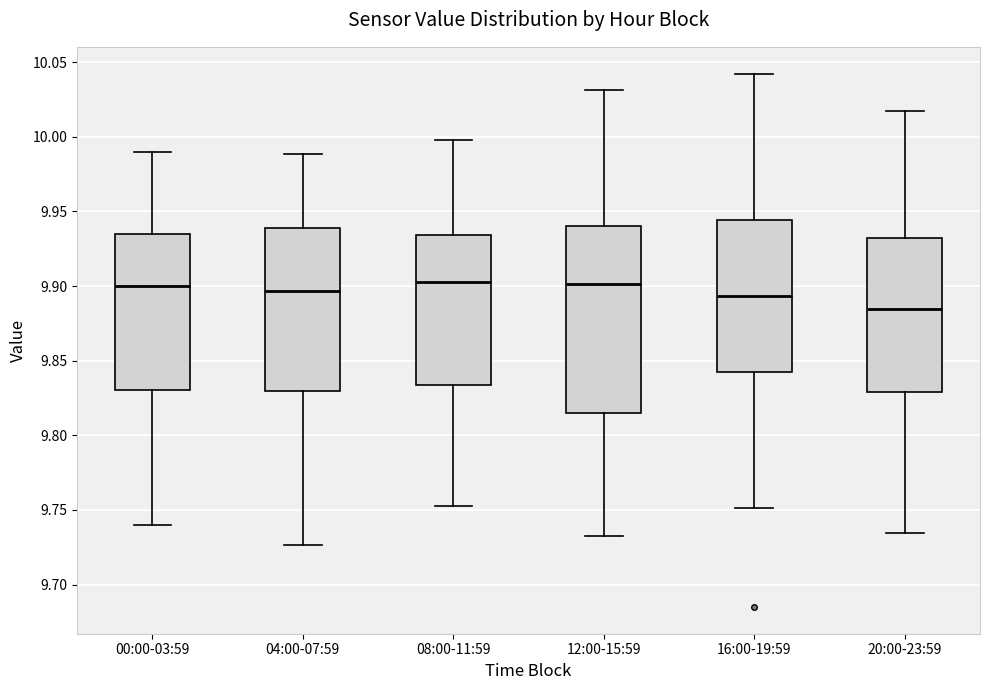

Reading left to right, read every box against the y-axis: the position of its median line, the range the box covers, and the ends of its whiskers. The values are not printed on the chart, so give them approximately, as read against the axis.

00:00-03:59: median 9.900, box 9.830 to 9.935, whiskers 9.740 to 9.990
04:00-07:59: median 9.895, box 9.830 to 9.940, whiskers 9.725 to 9.990
08:00-11:59: median 9.905, box 9.835 to 9.935, whiskers 9.755 to 10.000
12:00-15:59: median 9.900, box 9.815 to 9.940, whiskers 9.735 to 10.030
16:00-19:59: median 9.895, box 9.845 to 9.945, whiskers 9.750 to 10.040
20:00-23:59: median 9.885, box 9.830 to 9.930, whiskers 9.735 to 10.015